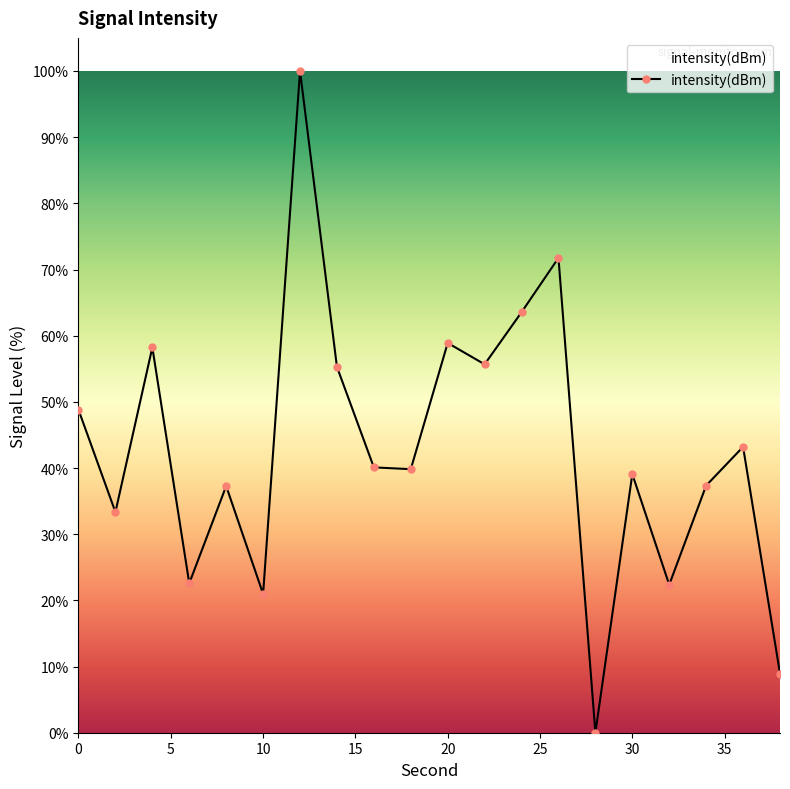

How many points are lower than both their immediate neighbors (excluding endpoints)?

7